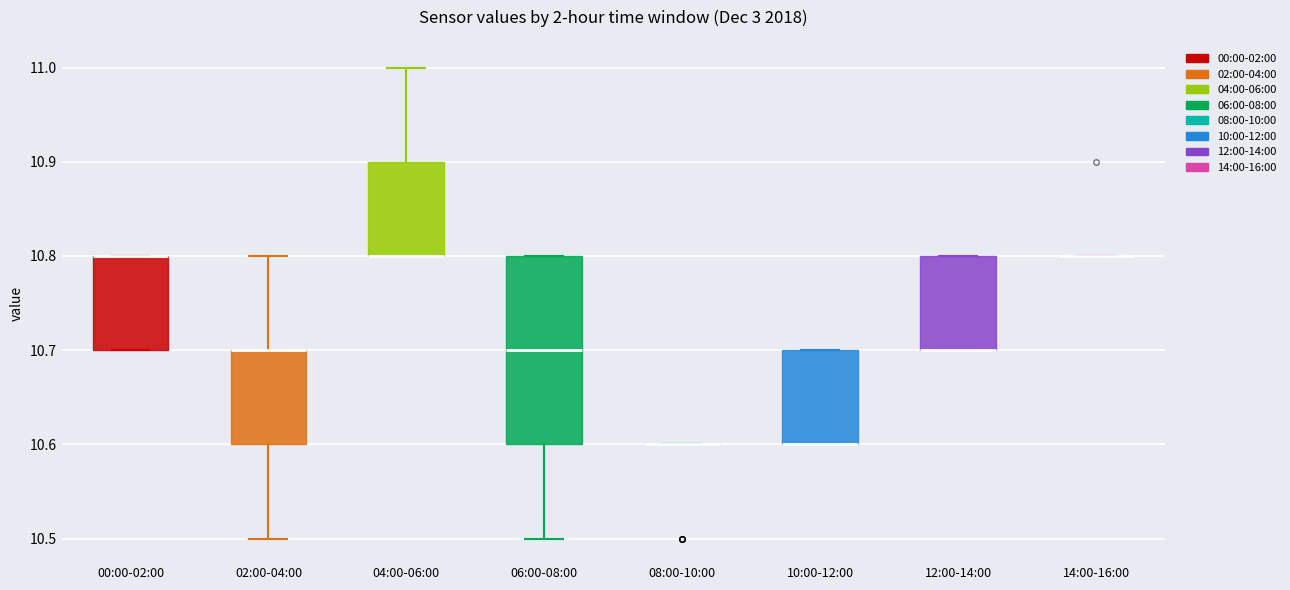

Reading left to right, read every box against the y-axis: the position of its median line, the range the box covers, and the ends of its whiskers. The values are not printed on the chart, so give them approximately, as read against the axis.

00:00-02:00: median 10.8 (drawn on the box's upper edge), box 10.7 to 10.8, whiskers 10.7 to 10.8
02:00-04:00: median 10.7 (drawn on the box's upper edge), box 10.6 to 10.7, whiskers 10.5 to 10.8
04:00-06:00: median 10.8 (drawn on the box's lower edge), box 10.8 to 10.9, whiskers 10.8 to 11.0
06:00-08:00: median 10.7, box 10.6 to 10.8, whiskers 10.5 to 10.8
08:00-10:00: box collapsed to a line at 10.6, whiskers 10.6 to 10.6
10:00-12:00: median 10.6 (drawn on the box's lower edge), box 10.6 to 10.7, whiskers 10.6 to 10.7
12:00-14:00: median 10.7 (drawn on the box's lower edge), box 10.7 to 10.8, whiskers 10.7 to 10.8
14:00-16:00: box collapsed to a line at 10.8, whiskers 10.8 to 10.8